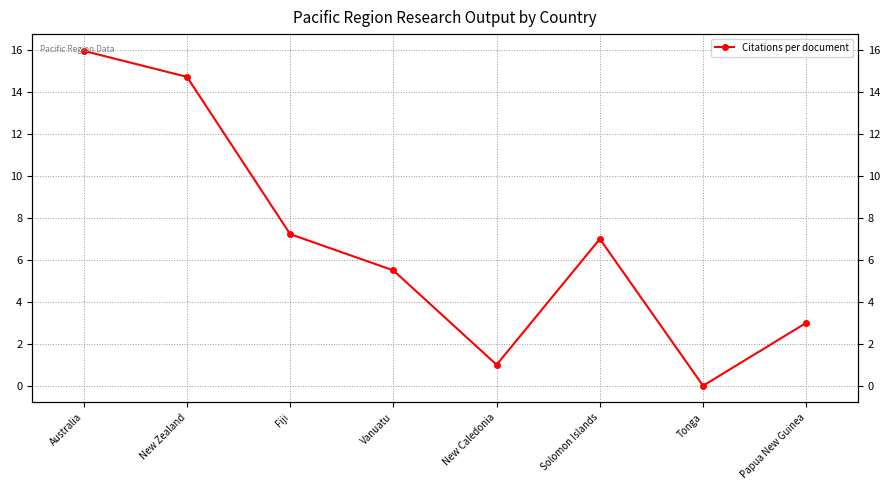

What is the difference between the second highest and minimum values?

14.7